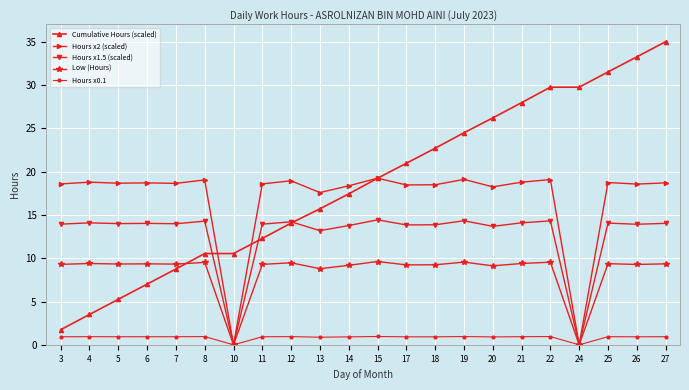

What is the sum of the Hours x0.1 values at 6 and 19?

1.9